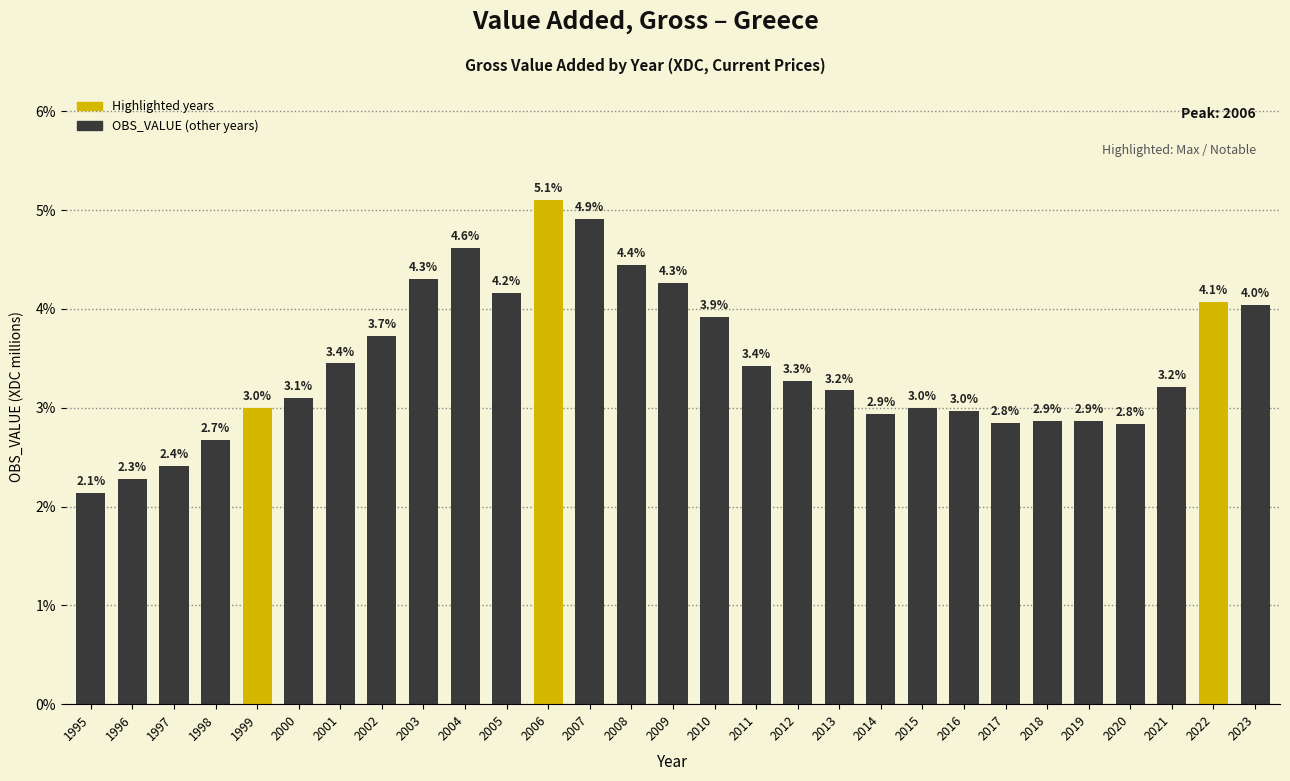

Reading left to right, extract all data points from this chart.

2.1	2.3	2.4	2.7	3.0	3.1	3.4	3.7	4.3	4.6	4.2	5.1	4.9	4.4	4.3	3.9	3.4	3.3	3.2	2.9	3.0	3.0	2.8	2.9	2.9	2.8	3.2	4.1	4.0